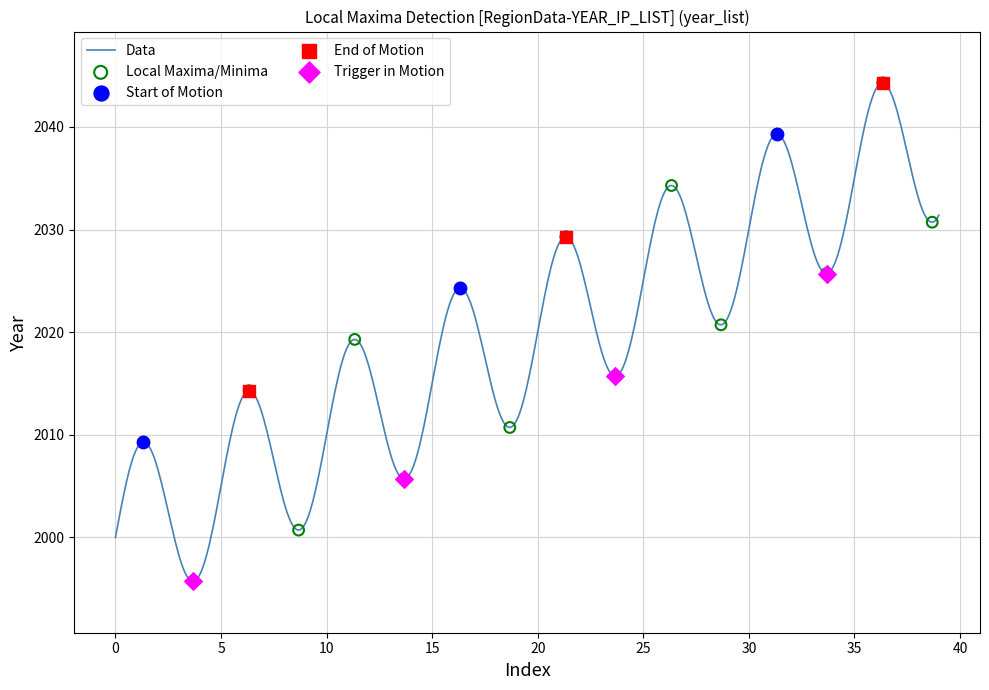

What is the minimum value shown in the chart?

1995.7